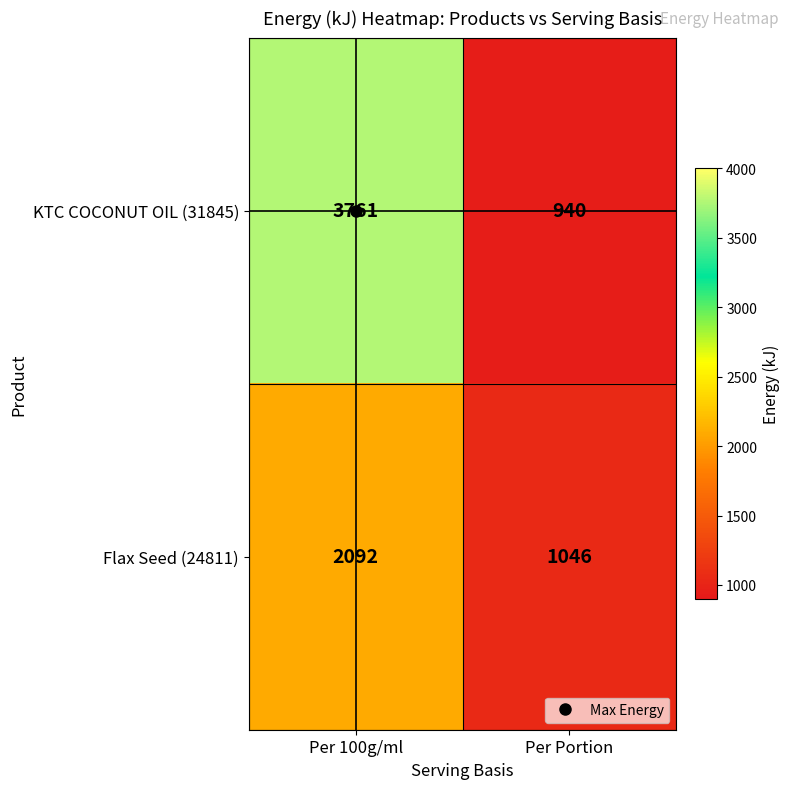

Between Per 100g/ml and Per Portion, which series saw the biggest shift?

KTC COCONUT OIL (31845)